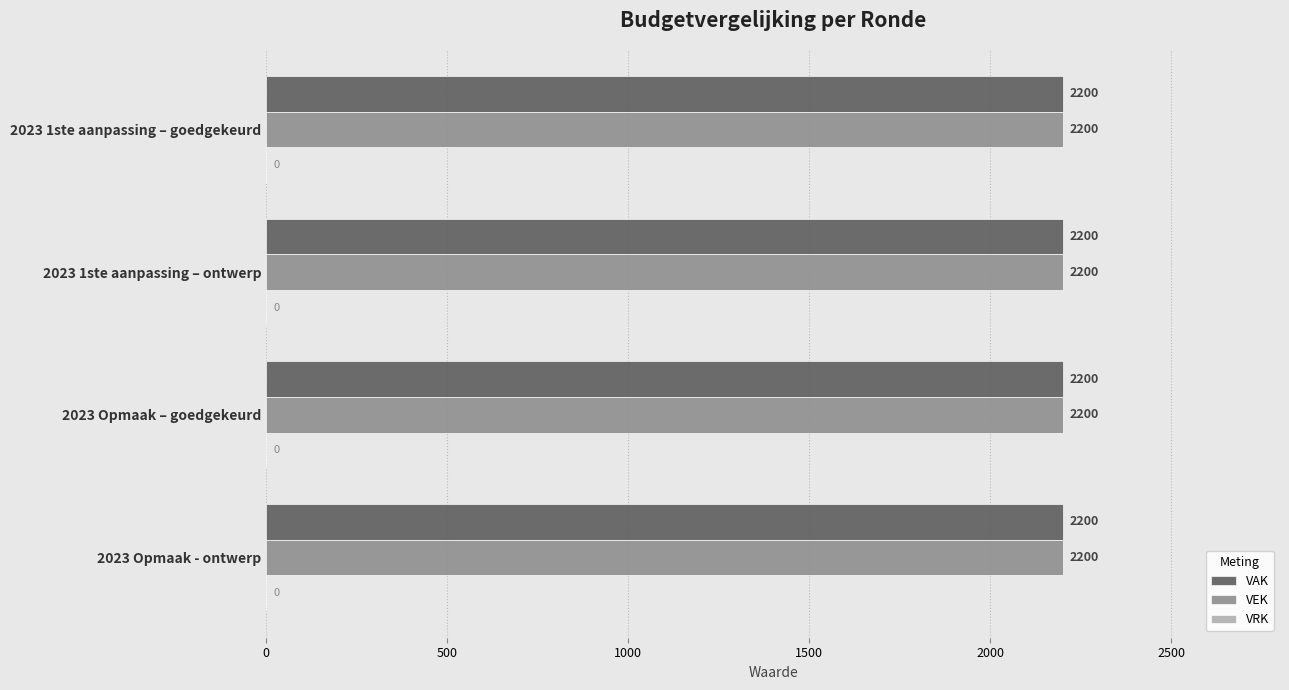

Rank the series by their maximum value, from highest to lowest.

VAK, VEK, VRK